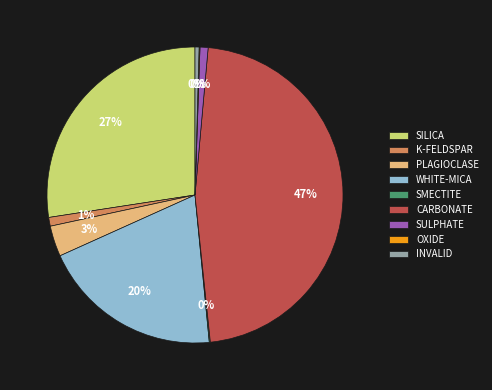

Does SILICA account for over 50% of the chart?

No